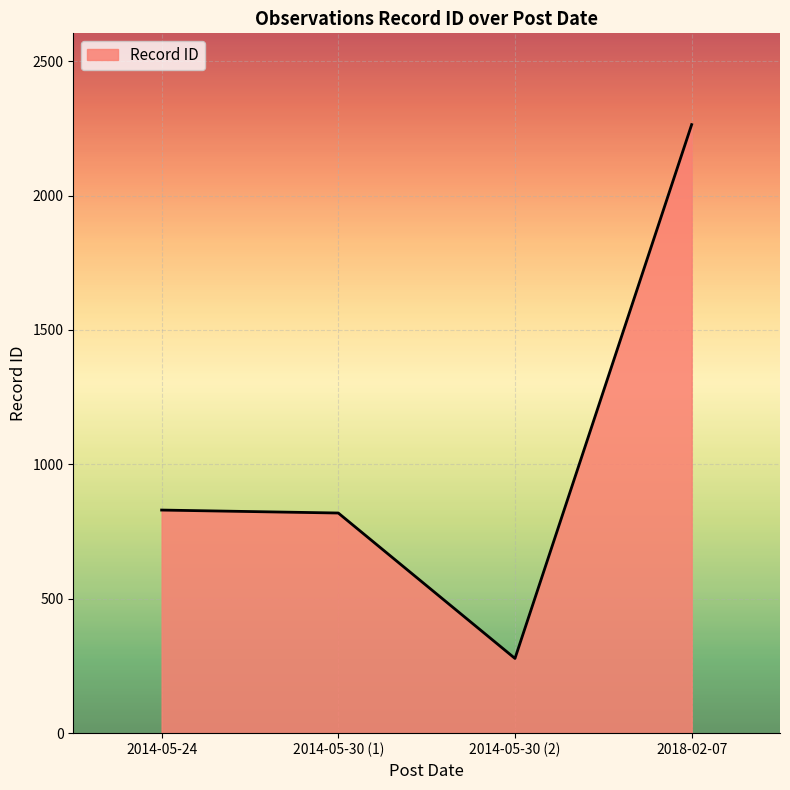

What value does the data have at 2014-05-30 (2), to the nearest 10?

280